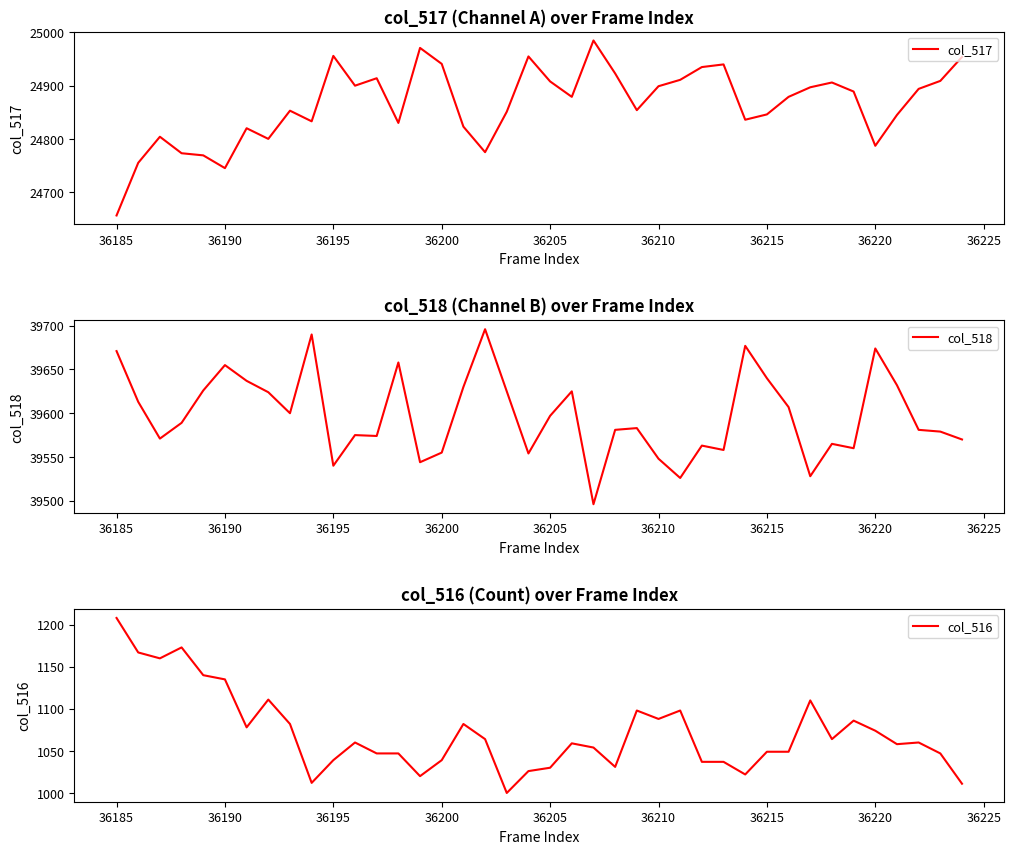

Which category has the lowest value in the col_517 series?

36185